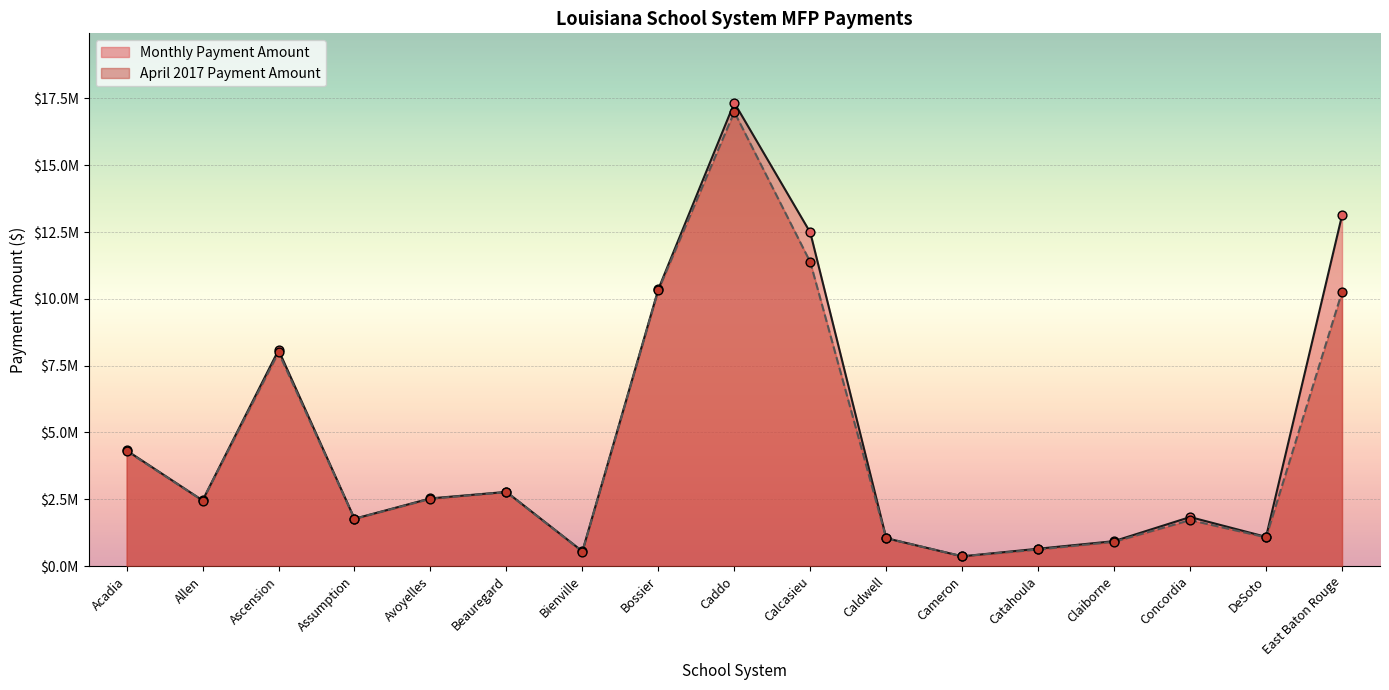

What are all the series names shown in the legend?

Monthly Payment Amount, April 2017 Payment Amount